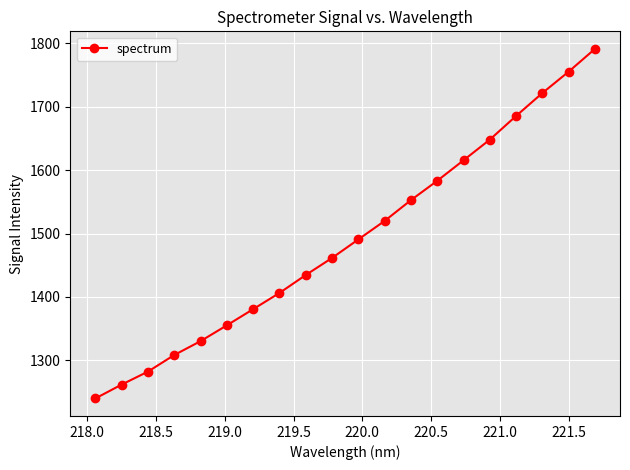

True or false: there are more than 1 points higher than both neighbors.

False